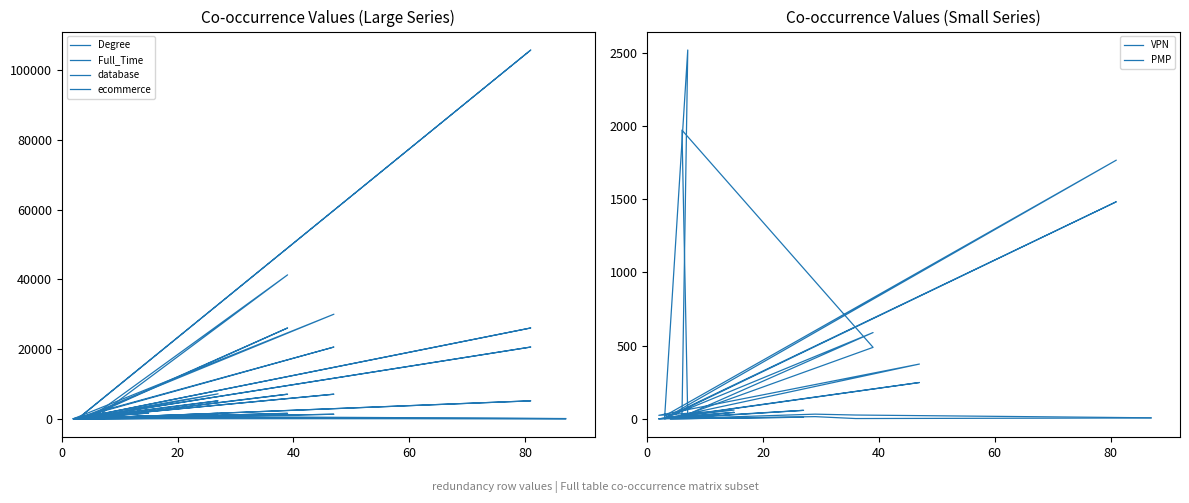

What is the difference between the second highest and minimum values in the Full_Time series?

26050